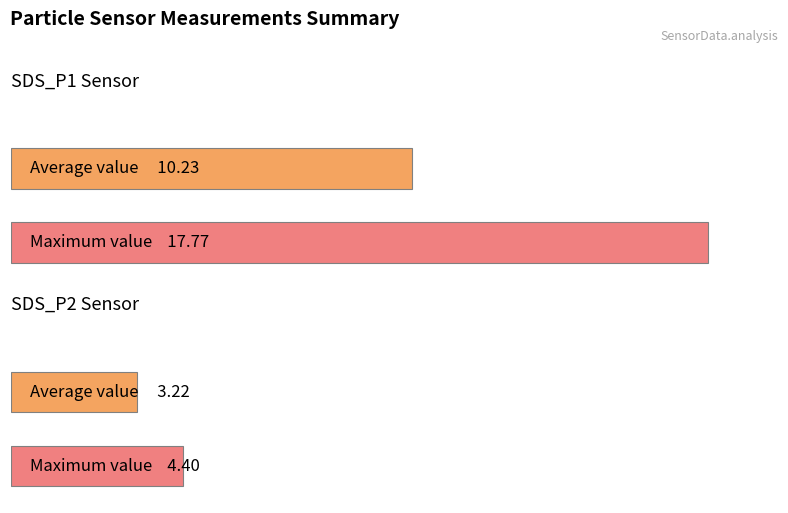

Rank the series by their maximum value, from lowest to highest.

SDS_P2, SDS_P1